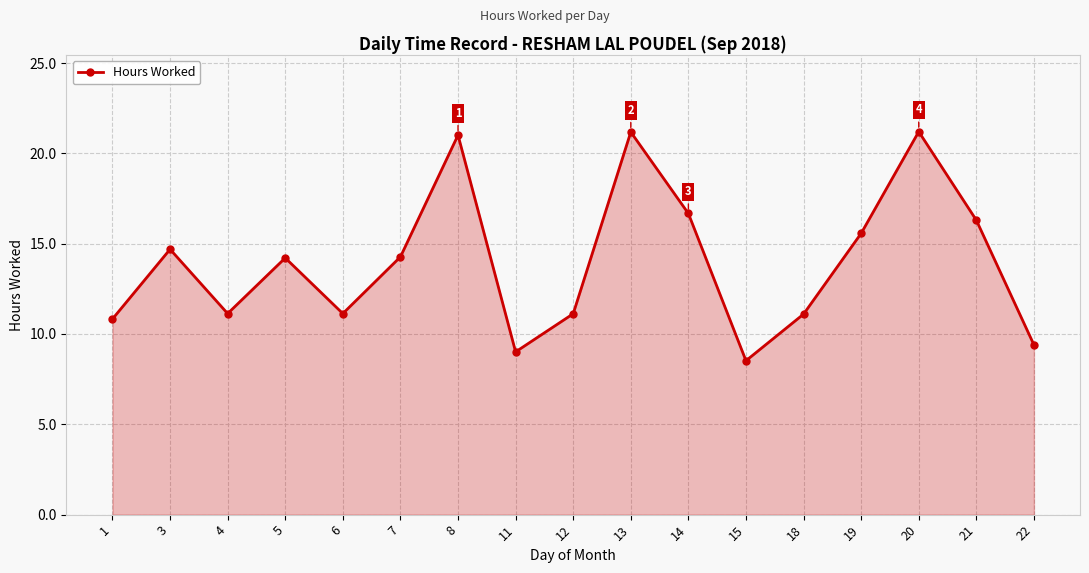

At which label does the data first exceed 14?

3